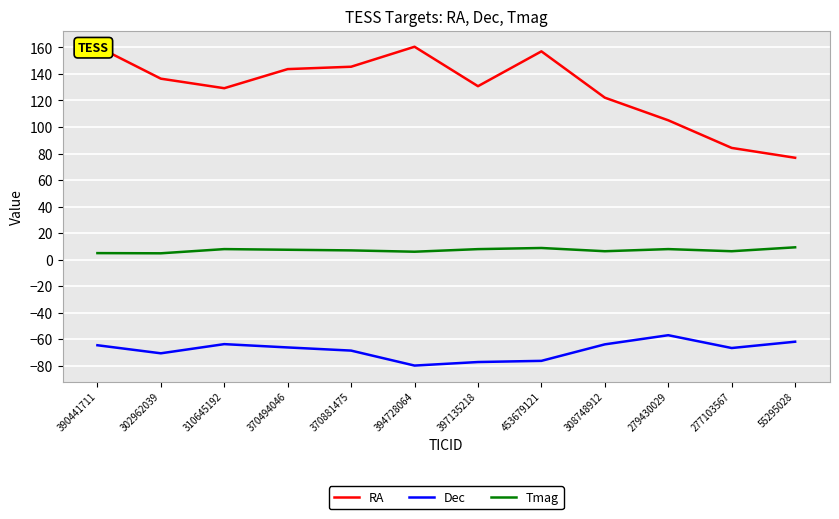

Reading right to left, extract all data points from this chart.

RA: 55295028=76.8	277103567=84.2	279430029=105.0	308748912=122.1	453679121=157.0	397135218=130.7	394728064=160.5	370881475=145.4	370494046=143.6	310645192=129.2	302962039=136.4	390441711=160.6
Dec: 55295028=-61.8	277103567=-66.6	279430029=-56.9	308748912=-63.8	453679121=-76.2	397135218=-77.1	394728064=-79.8	370881475=-68.5	370494046=-66.1	310645192=-63.6	302962039=-70.5	390441711=-64.5
Tmag: 55295028=9.3	277103567=6.4	279430029=8.0	308748912=6.4	453679121=8.8	397135218=8.0	394728064=6.0	370881475=7.0	370494046=7.5	310645192=8.0	302962039=4.8	390441711=5.0